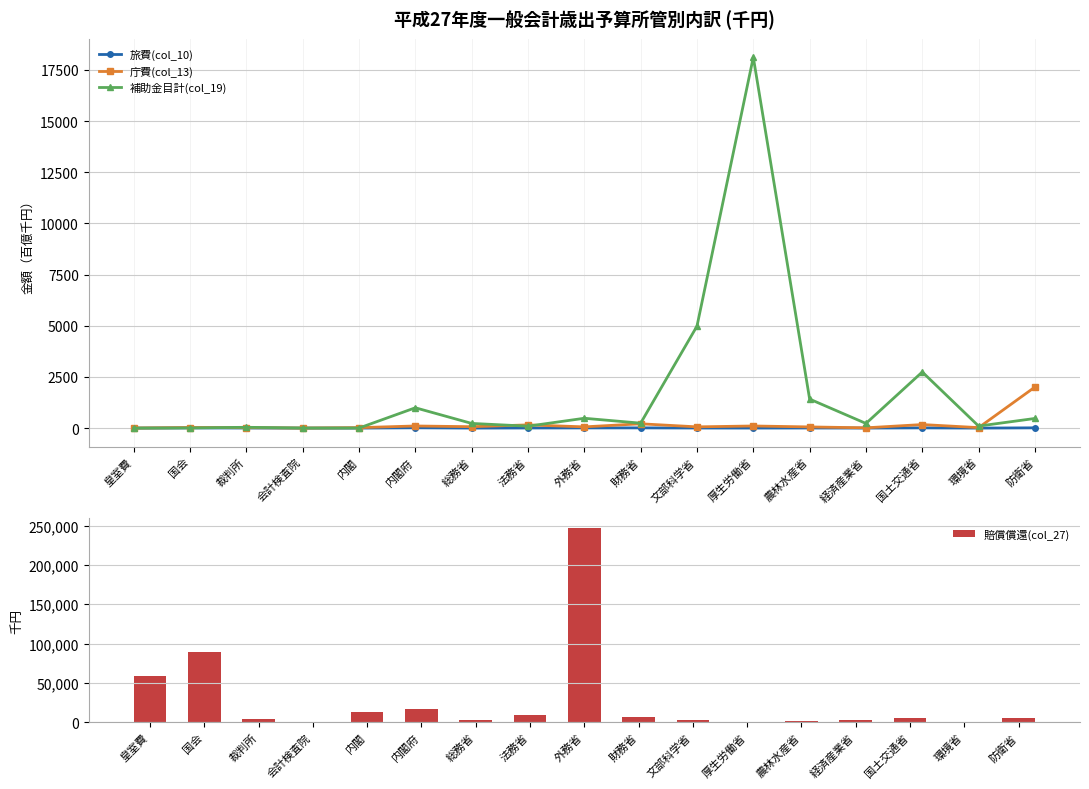

How many groups of bars are there?

17